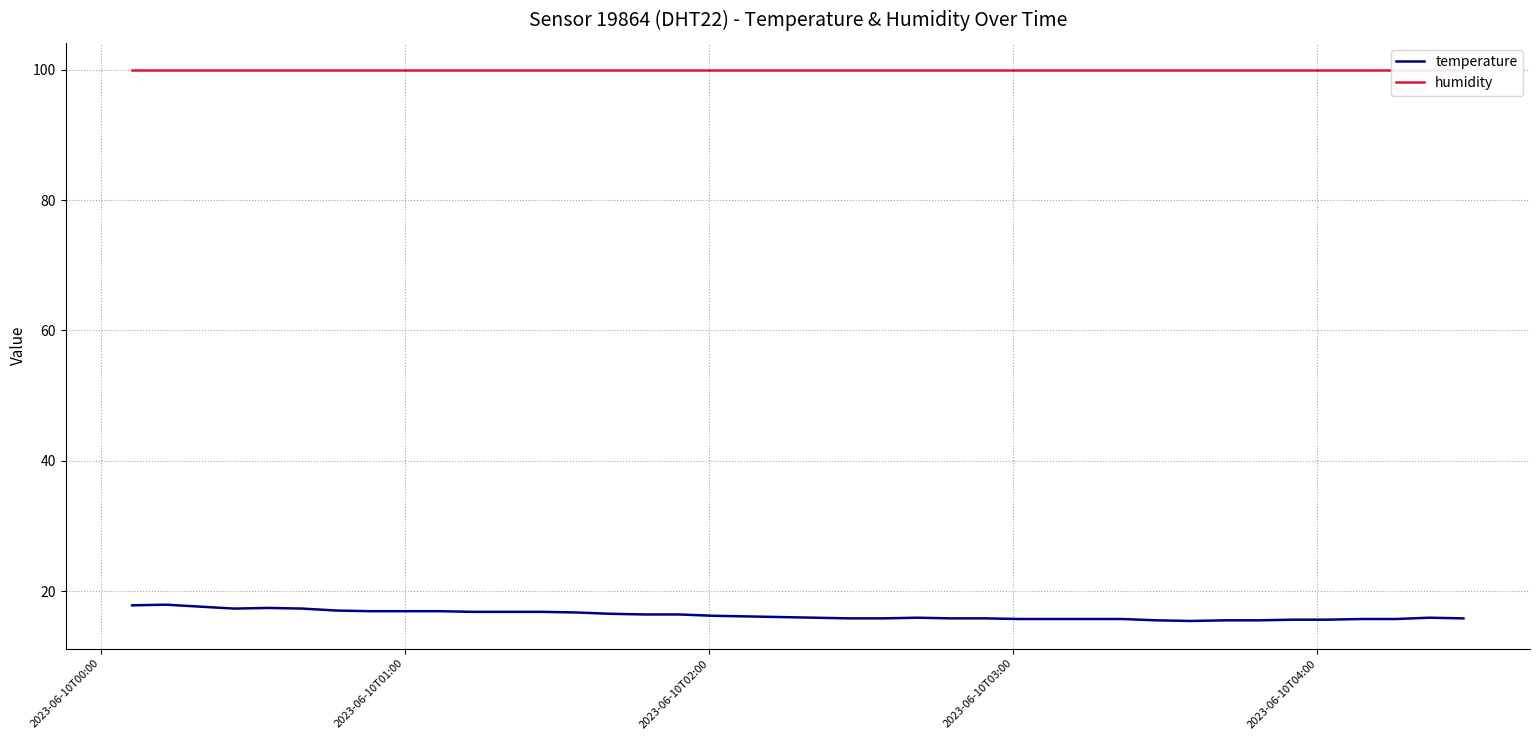

What is the minimum value for temperature?

15.4